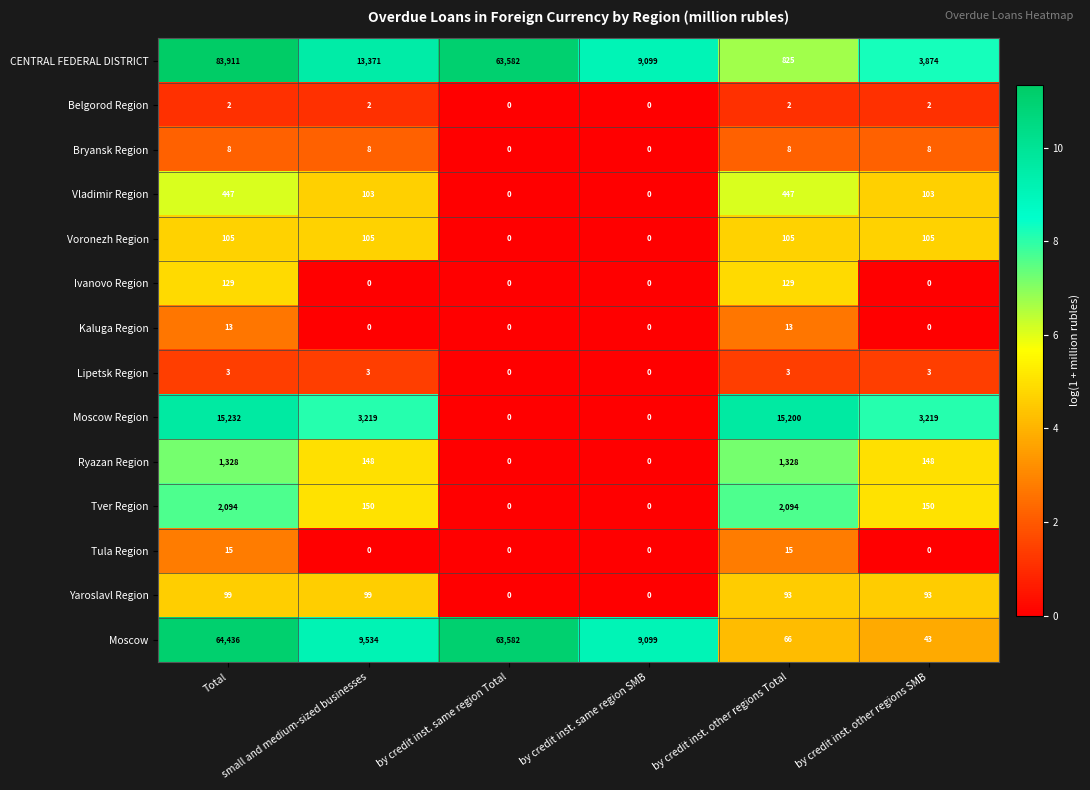

How many positive values does the Kaluga Region series have?

2